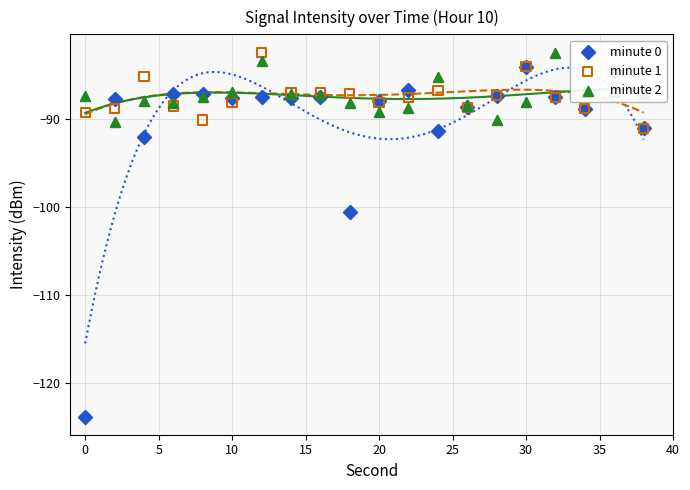

At how many categories does at least one series exceed -97?

20